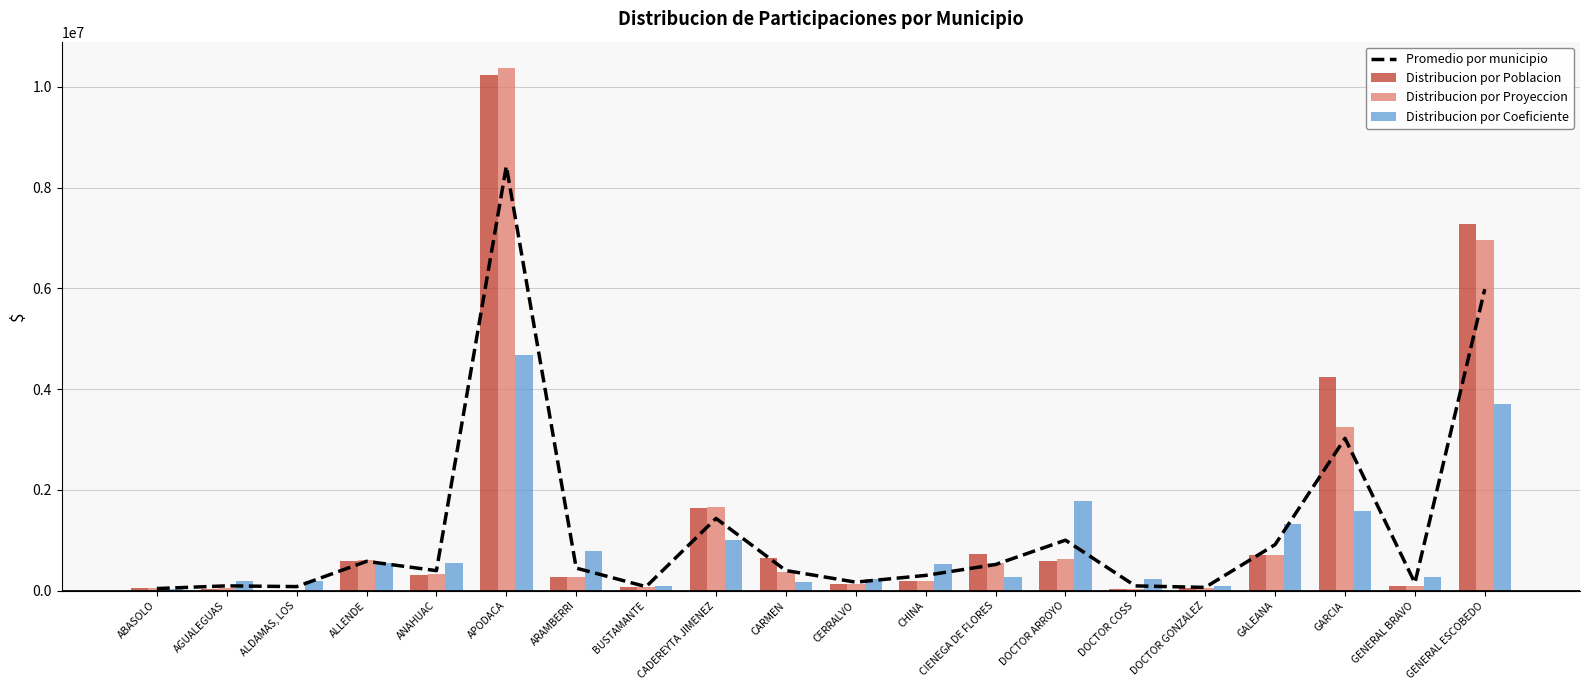

The Promedio por municipio series shows 118557.1 at DOCTOR GONZALEZ. True or false?

False